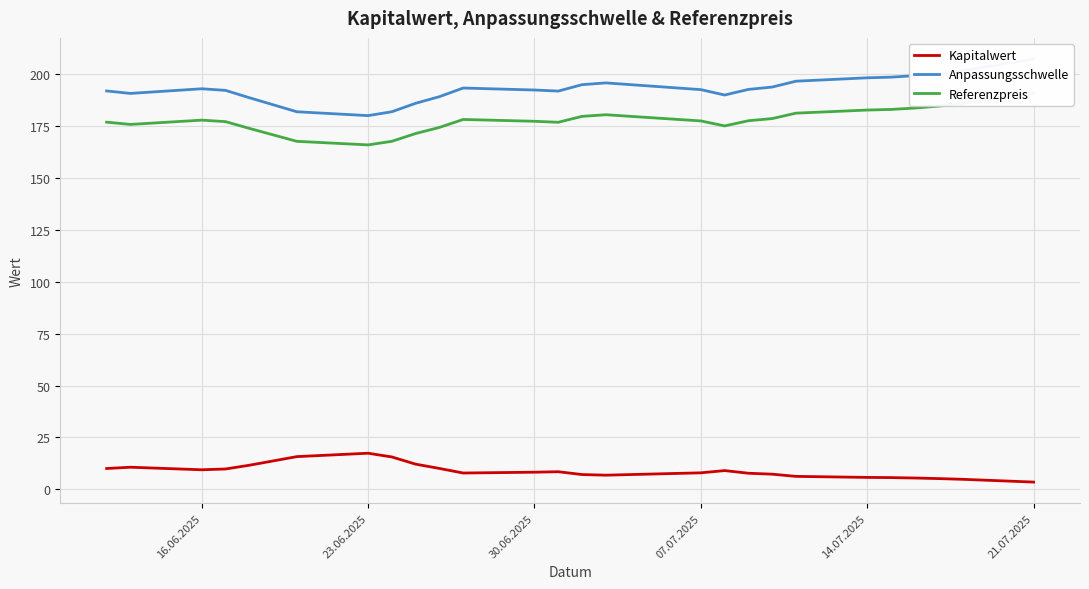

Is it true that Kapitalwert equals 5.7 at 14.07.2025?

True